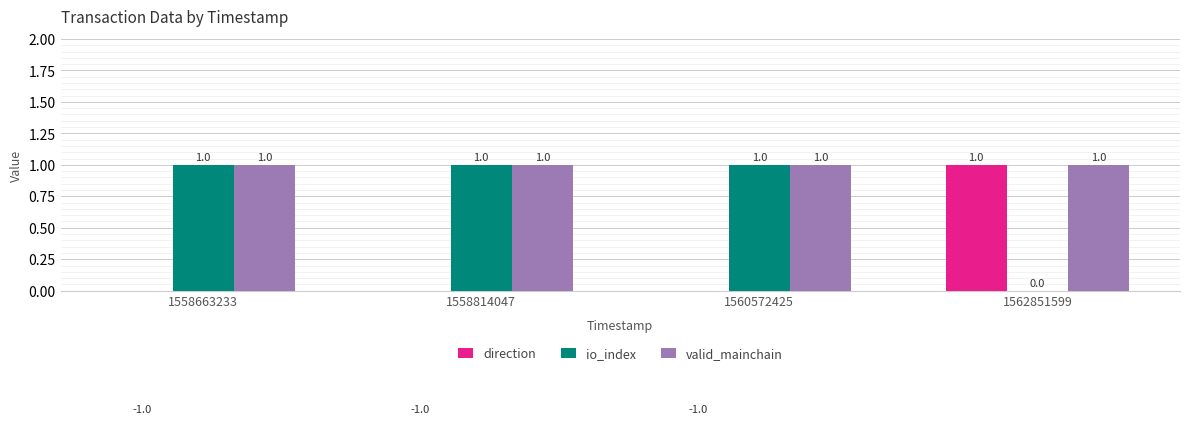

What is the highest value of the valid_mainchain series?

1